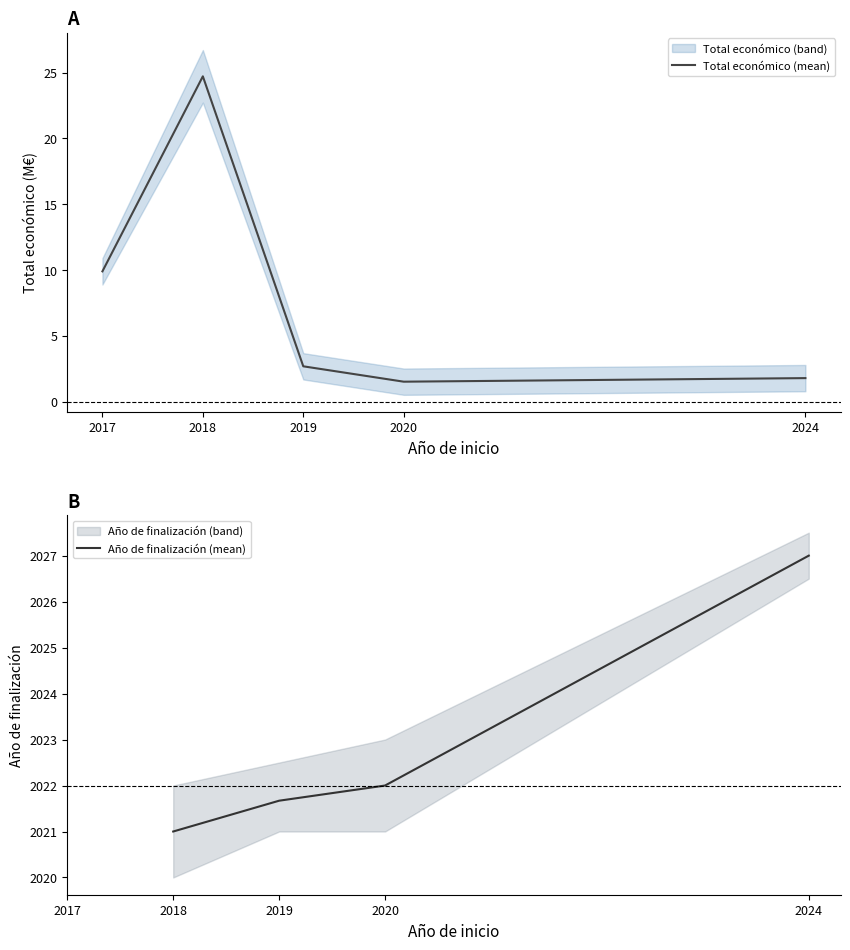

True or false: Total económico (mean) and Año de finalización (mean) intersect in this chart.

False